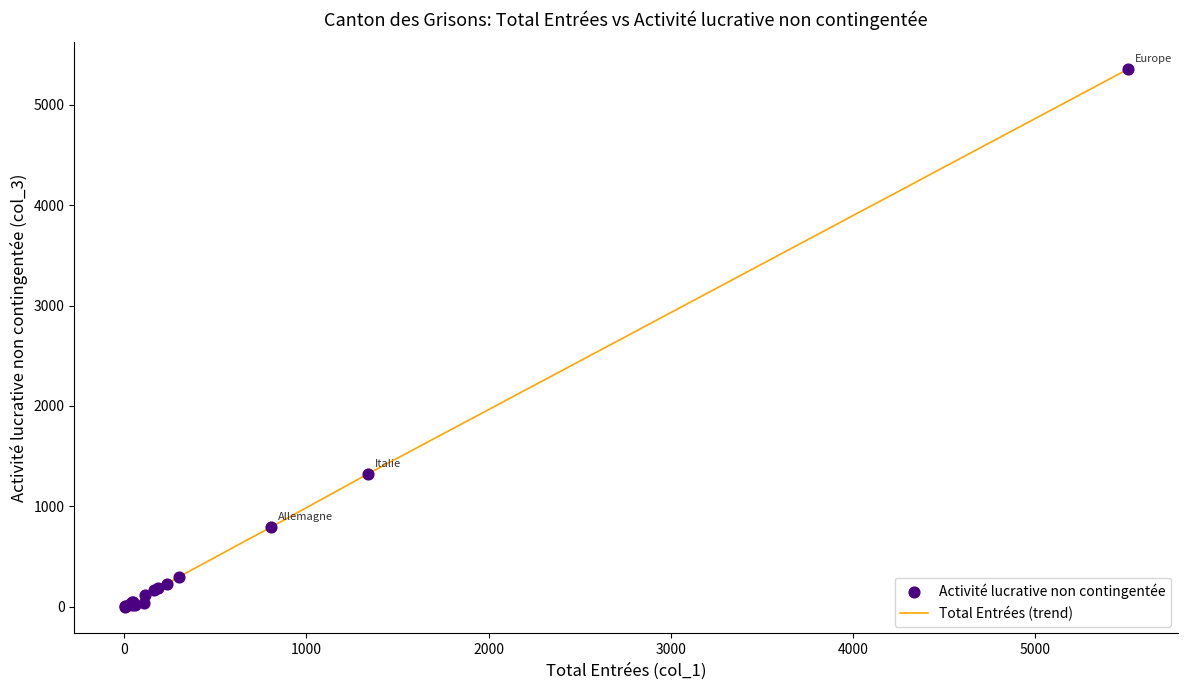

What is the greatest value displayed?

5356